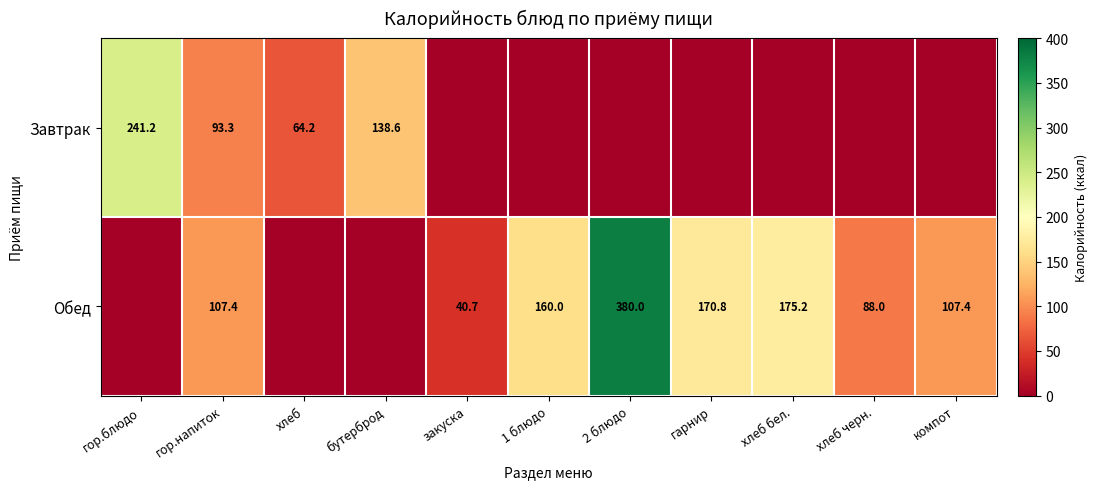

What is the spread (max minus min) of values at гор.напиток?

14.1